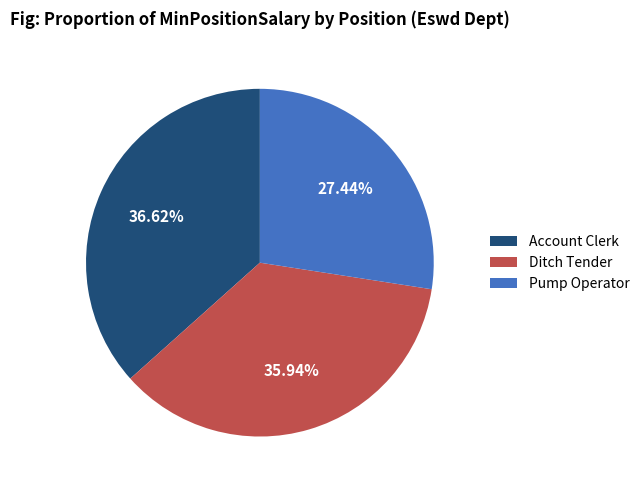

Rank the categories by value from lowest to highest.

Pump Operator, Ditch Tender, Account Clerk